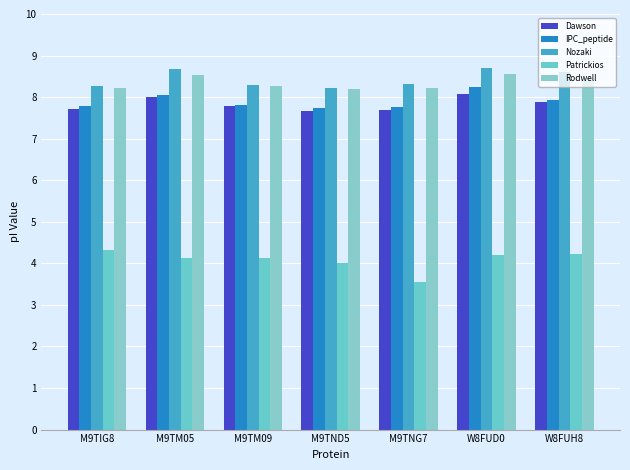

At which category is the sum across all series the highest?

W8FUD0